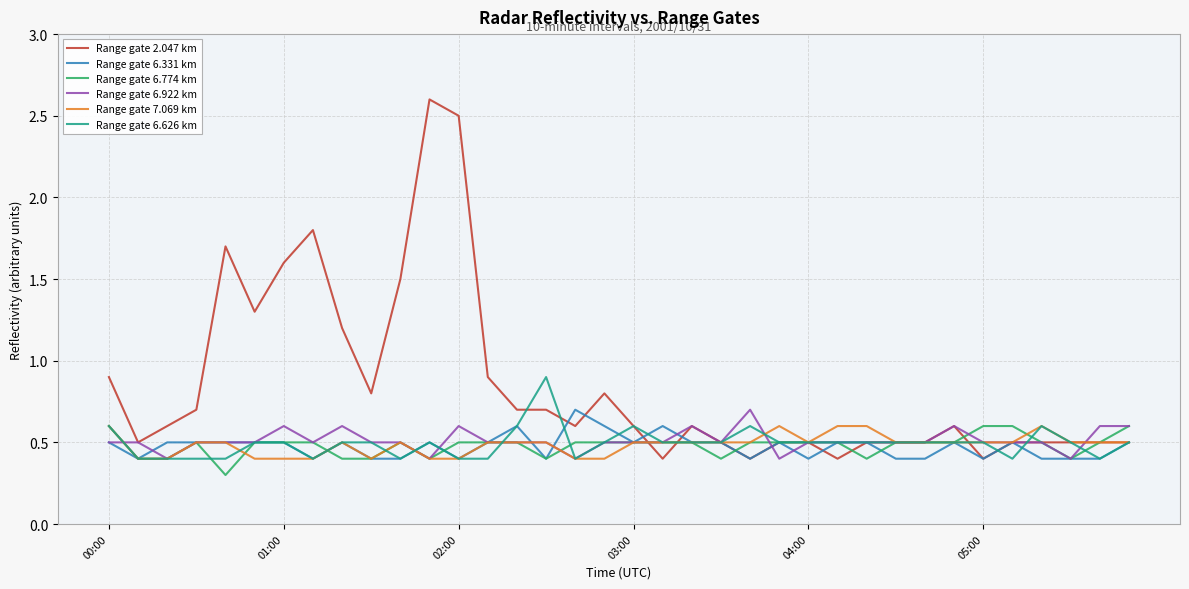

Which series has the largest range (max minus min)?

Range gate 2.047 km